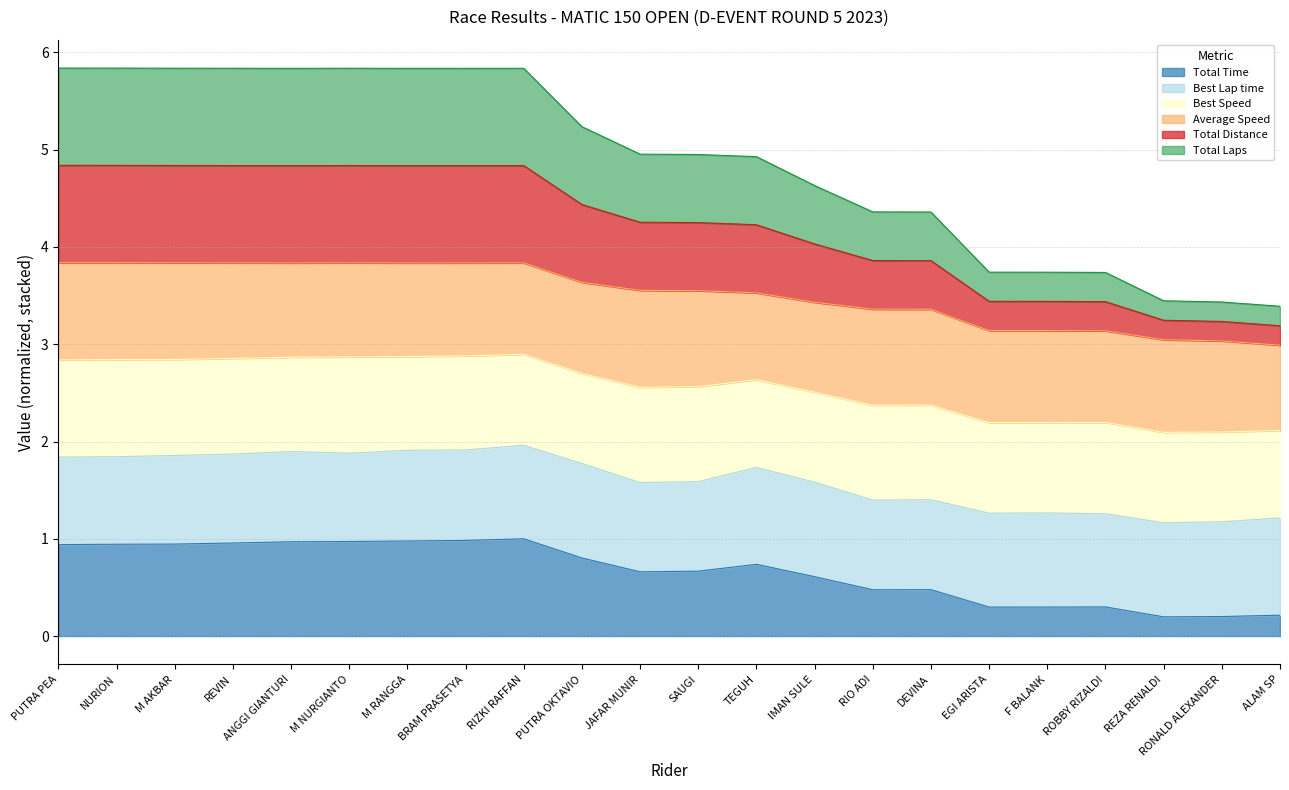

The Total Distance series shows 6.1 at EGI ARISTA. True or false?

False